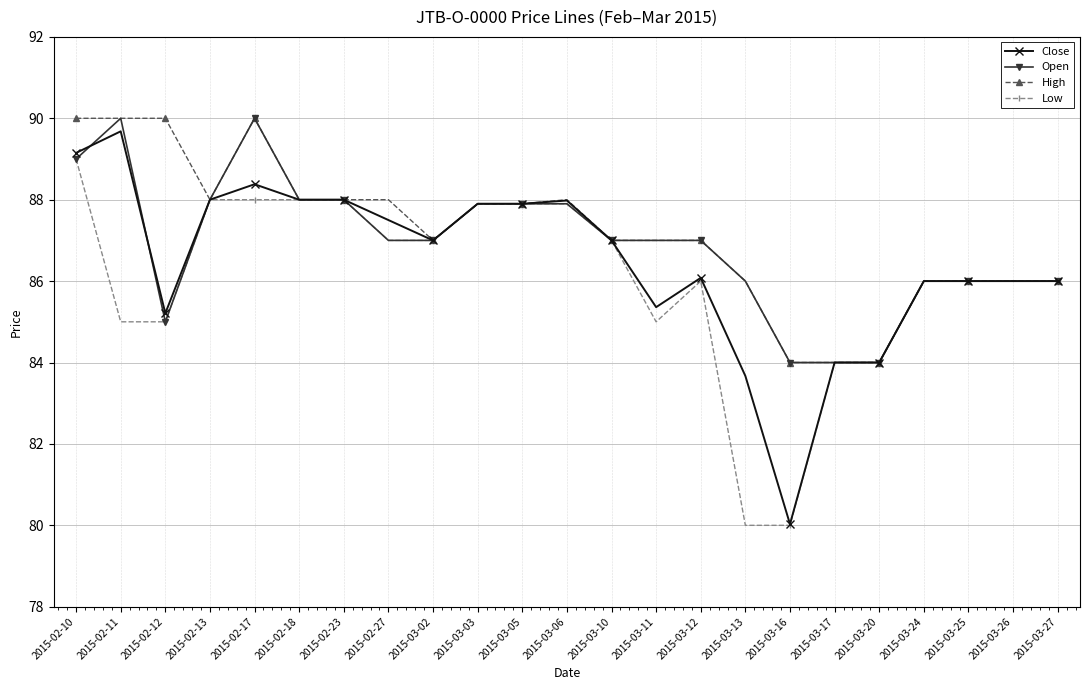

Count the number of categories in the chart.

23